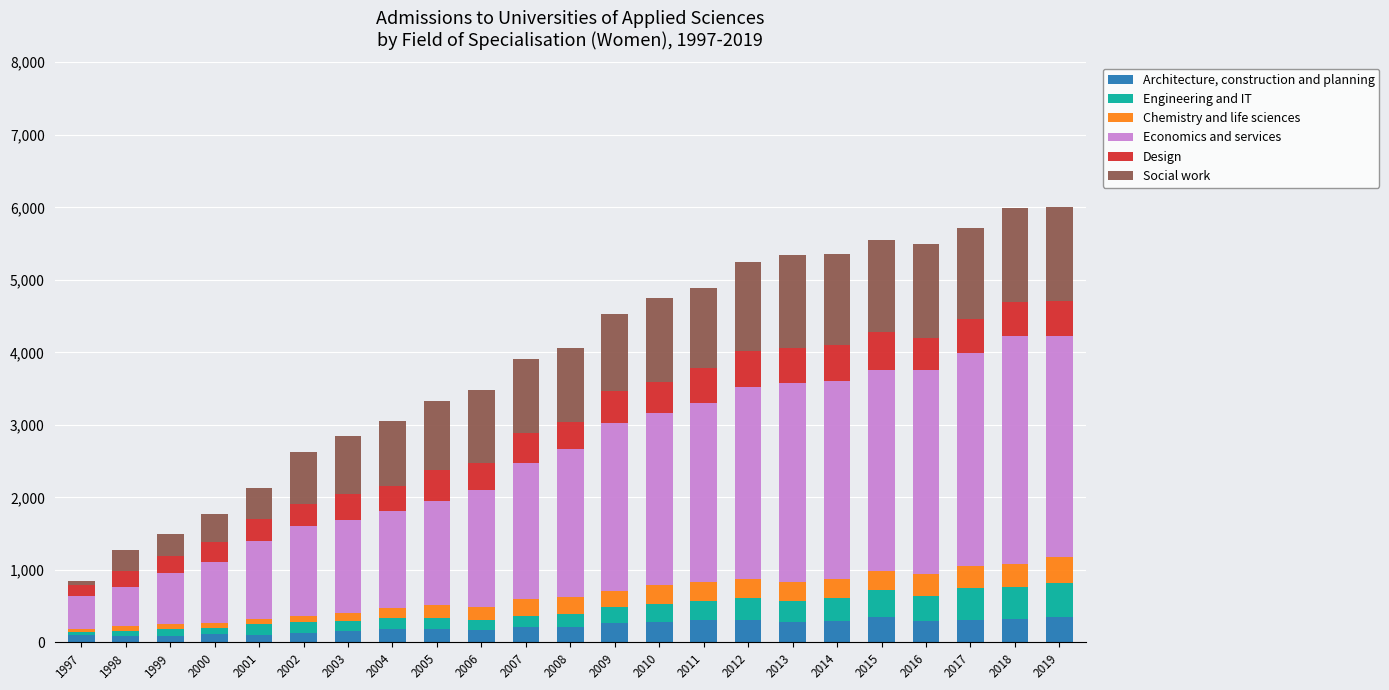

What is the difference between the maximum and minimum values in the Architecture, construction and planning series?

263